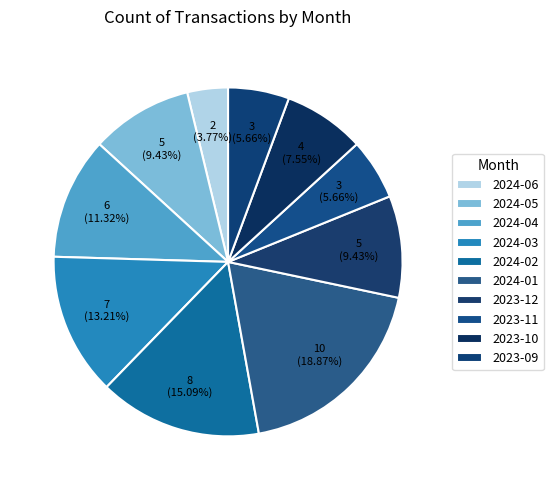

How many slices are in this pie chart?

10